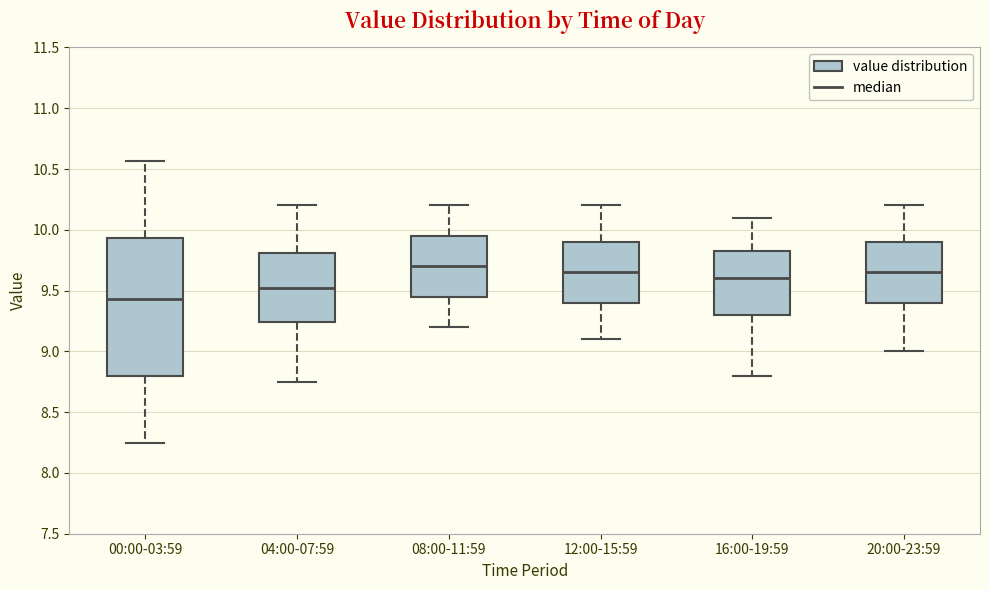

Comparing the boxes themselves (not the whiskers), which one is the tallest?

00:00-03:59